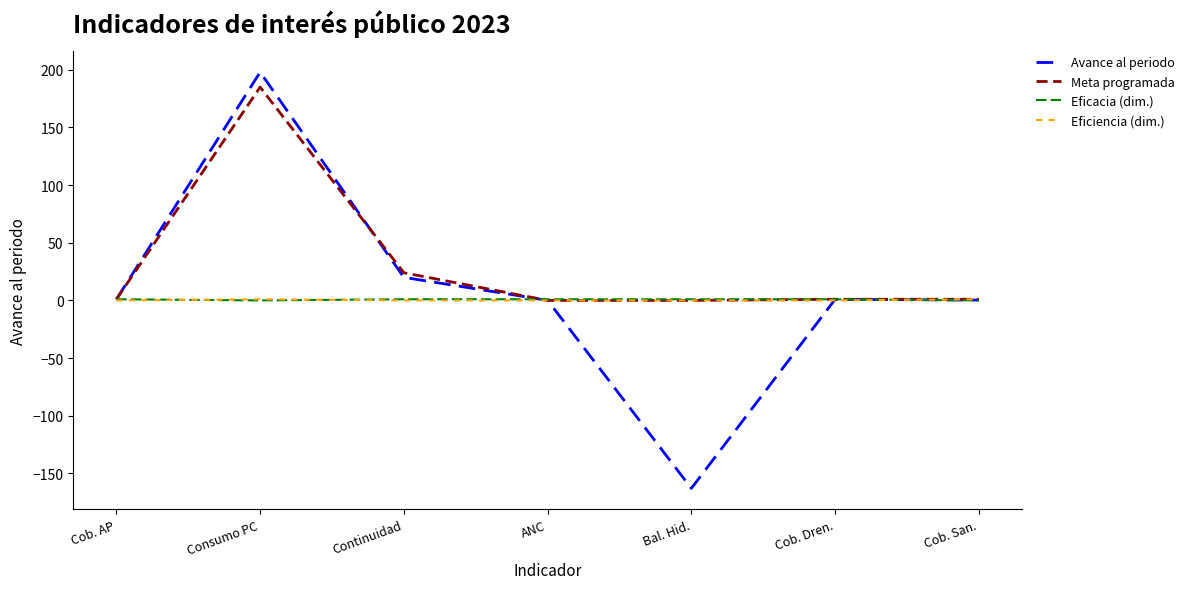

Which category has the lowest value across all series?

Bal. Hid.